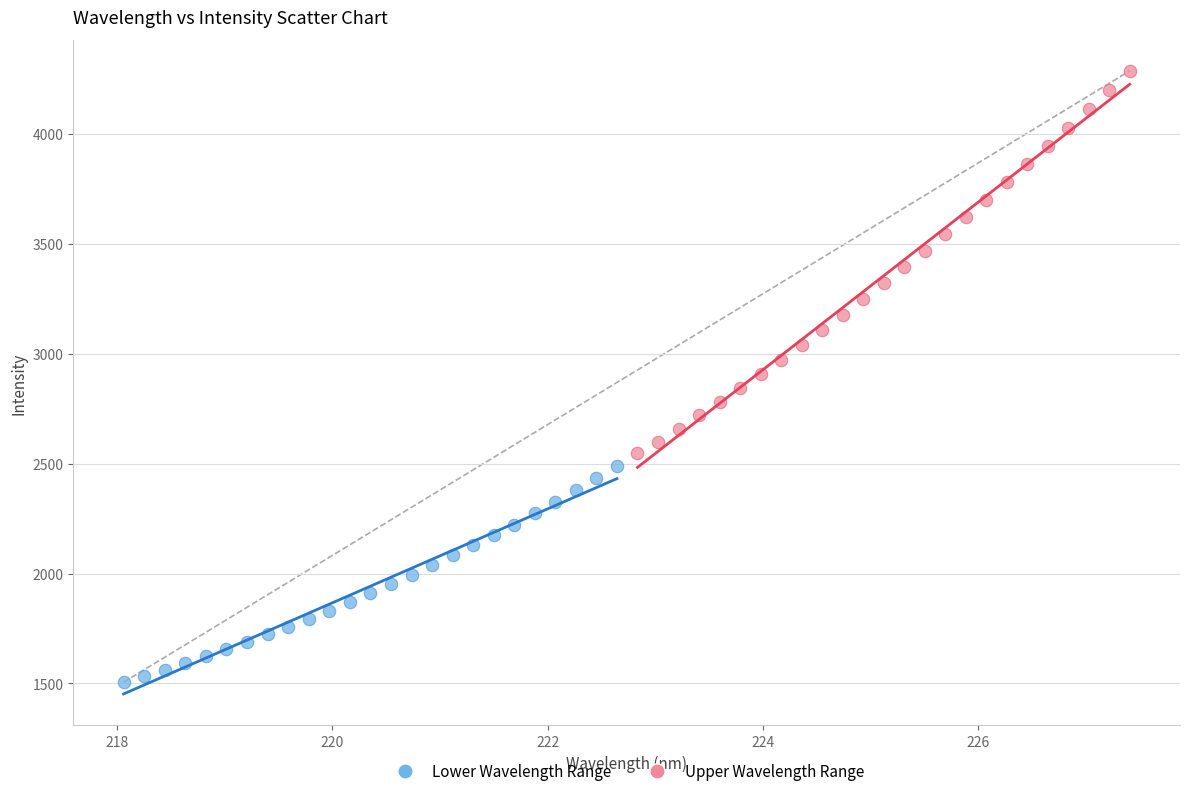

What are all the series names shown in the legend?

Lower Wavelength Range, Upper Wavelength Range